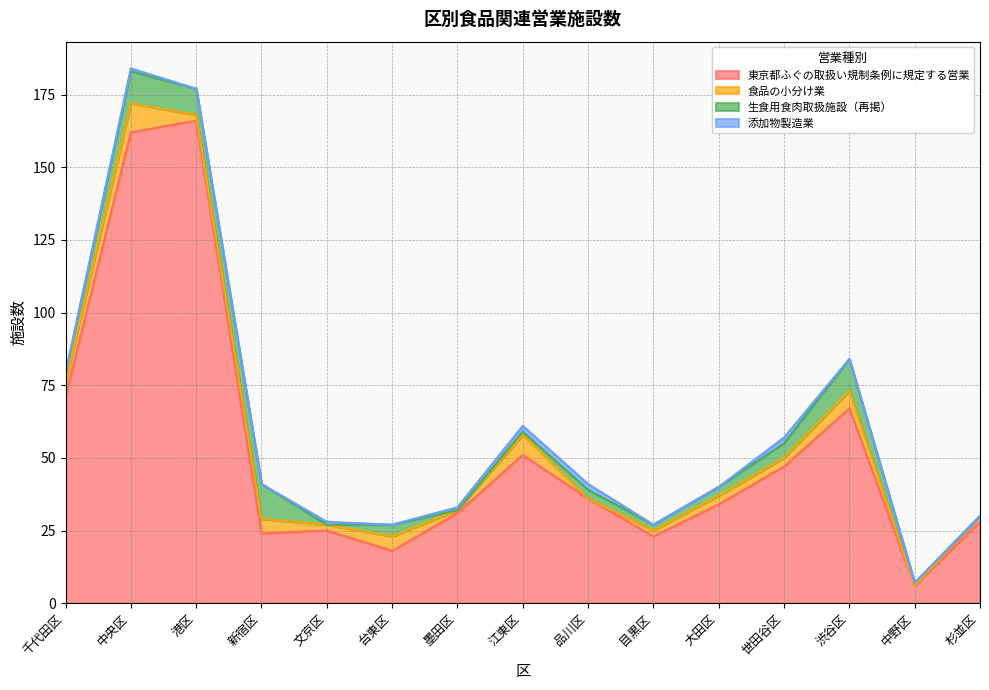

What is the maximum value for 東京都ふぐの取扱い規制条例に規定する営業?

166